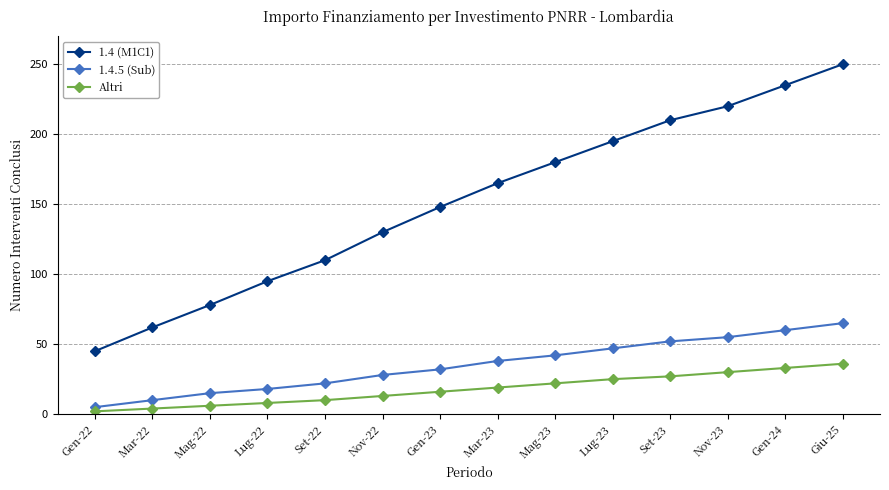

Is the value of 1.4.5 (Sub) at Mar-23 greater than the value of 1.4 (M1C1) at Nov-23?

No